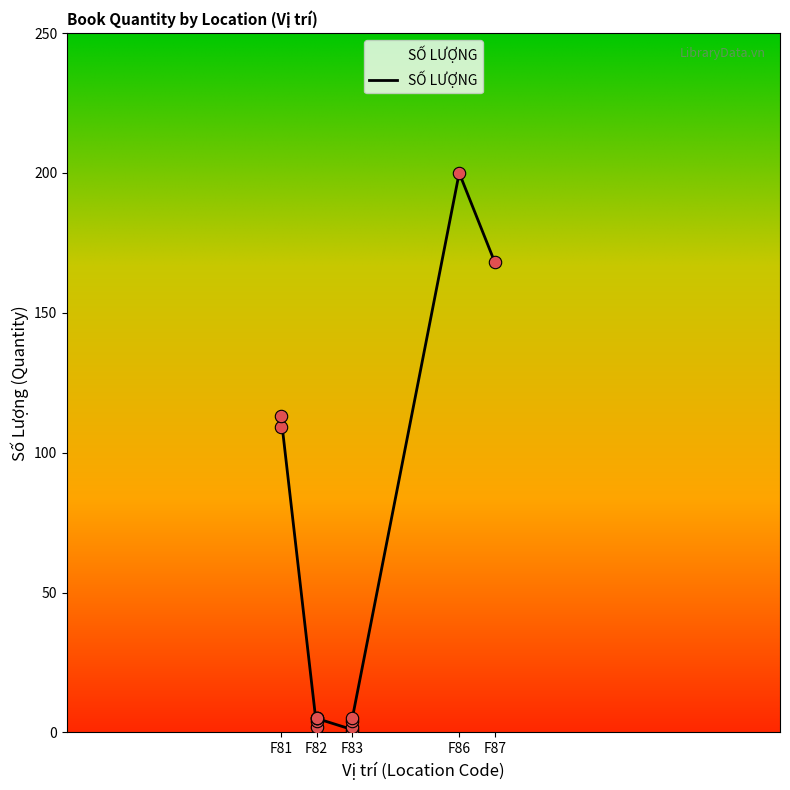

What is the change in value from F82 to F87?

+163